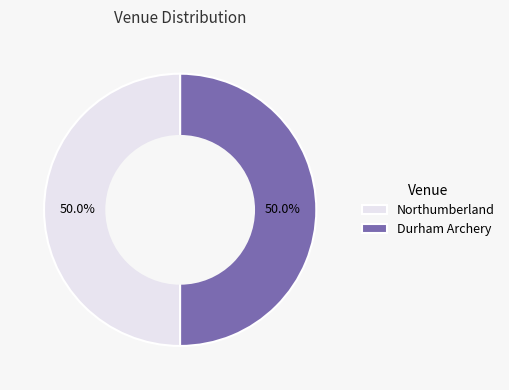

Is it true that Northumberland is 50% of the pie?

True